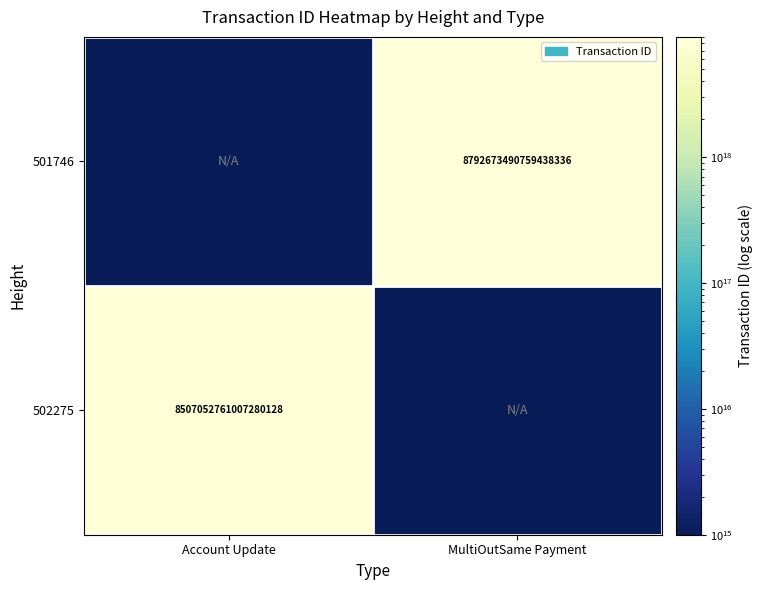

The value of 502275 at Account Update is 5263797341123863552. True or false?

False